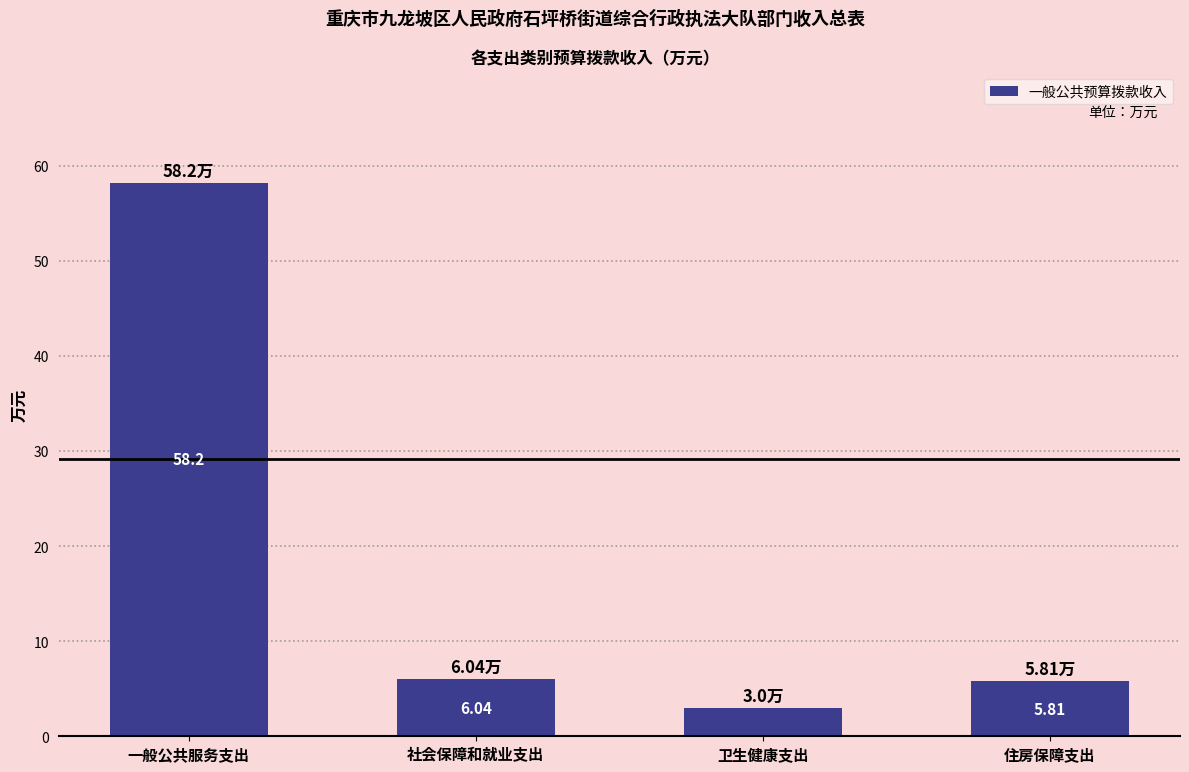

What is the sum of the values at 一般公共服务支出 and 社会保障和就业支出?

64.2